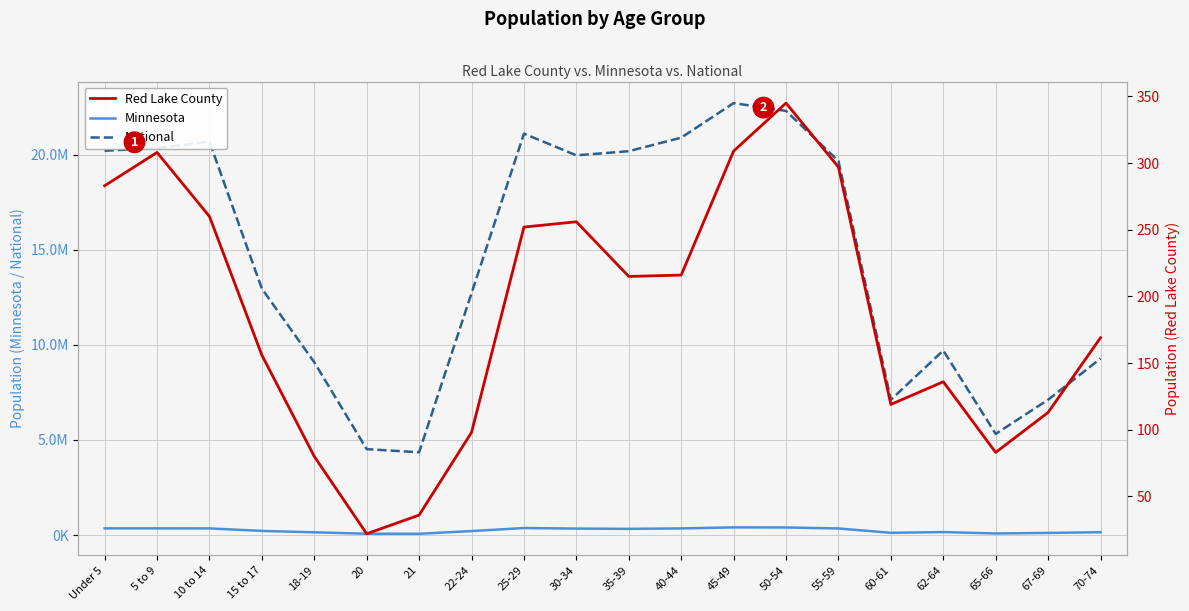

What is the label of the 14th point from the right?

21